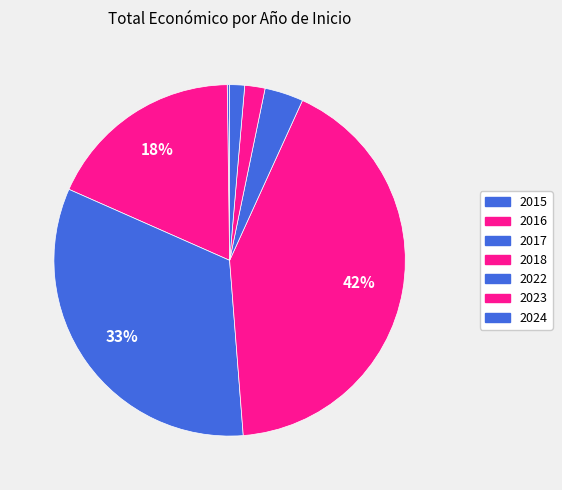

Which slice is the smallest?

2017